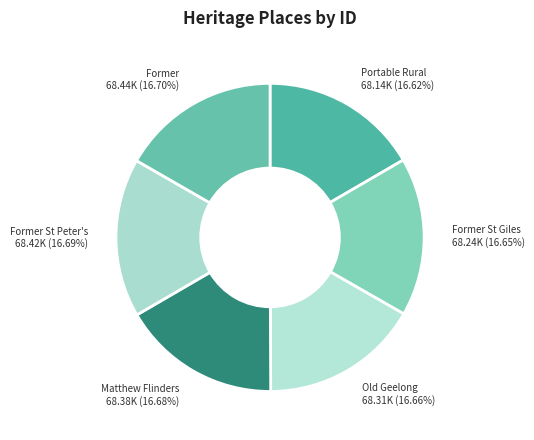

Count the number of slices in the pie.

6